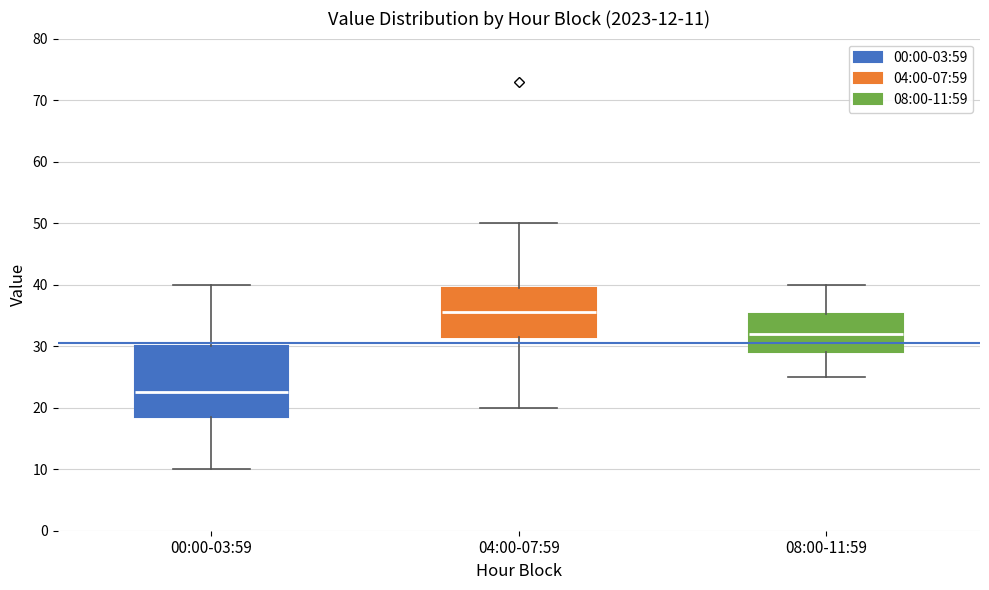

Which box has the lowest median line?

00:00-03:59